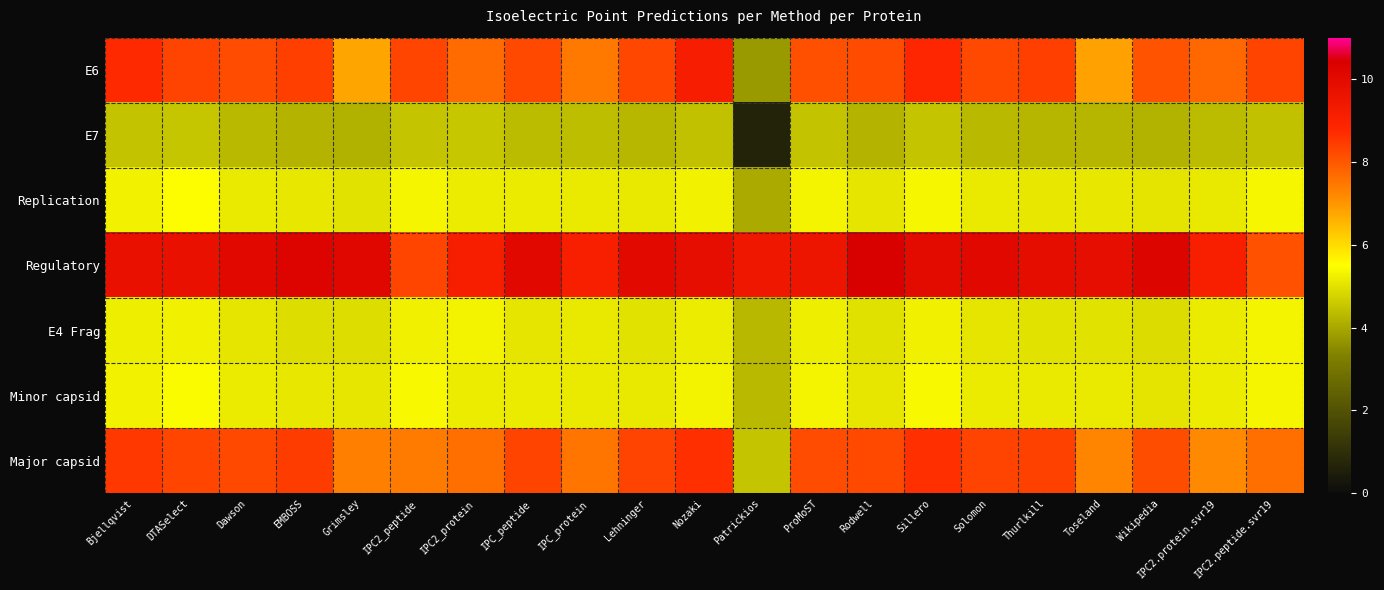

Reading right to left, what are all the values shown in this chart?

E6: IPC2.peptide.svr19=8.3	IPC2.protein.svr19=7.7	Wikipedia=8.1	Toseland=6.8	Thurlkill=8.4	Solomon=8.2	Sillero=8.8	Rodwell=8.2	ProMoST=8.1	Patrickios=3.8	Nozaki=9.2	Lehninger=8.3	IPC_protein=7.5	IPC_peptide=8.2	IPC2_protein=7.7	IPC2_peptide=8.3	Grimsley=6.8	EMBOSS=8.4	Dawson=8.2	DTASelect=8.3	Bjellqvist=8.7
E7: IPC2.peptide.svr19=4.4	IPC2.protein.svr19=4.3	Wikipedia=4.2	Toseland=4.3	Thurlkill=4.3	Solomon=4.3	Sillero=4.5	Rodwell=4.2	ProMoST=4.5	Patrickios=0.7	Nozaki=4.4	Lehninger=4.3	IPC_protein=4.4	IPC_peptide=4.3	IPC2_protein=4.5	IPC2_peptide=4.5	Grimsley=4.2	EMBOSS=4.2	Dawson=4.3	DTASelect=4.5	Bjellqvist=4.5
Replication: IPC2.peptide.svr19=5.4	IPC2.protein.svr19=5.1	Wikipedia=5.0	Toseland=5.1	Thurlkill=5.1	Solomon=5.2	Sillero=5.4	Rodwell=5.1	ProMoST=5.3	Patrickios=4.0	Nozaki=5.3	Lehninger=5.1	IPC_protein=5.2	IPC_peptide=5.2	IPC2_protein=5.2	IPC2_peptide=5.3	Grimsley=5.0	EMBOSS=5.1	Dawson=5.2	DTASelect=5.5	Bjellqvist=5.3
Regulatory: IPC2.peptide.svr19=8.1	IPC2.protein.svr19=9.1	Wikipedia=10.2	Toseland=9.8	Thurlkill=9.9	Solomon=10.1	Sillero=10.0	Rodwell=10.4	ProMoST=9.5	Patrickios=9.4	Nozaki=9.8	Lehninger=10.0	IPC_protein=9.1	IPC_peptide=10.1	IPC2_protein=9.1	IPC2_peptide=8.3	Grimsley=10.1	EMBOSS=10.2	Dawson=10.1	DTASelect=9.7	Bjellqvist=9.7
E4 Frag: IPC2.peptide.svr19=5.3	IPC2.protein.svr19=5.2	Wikipedia=4.9	Toseland=5.0	Thurlkill=5.0	Solomon=5.1	Sillero=5.3	Rodwell=5.0	ProMoST=5.2	Patrickios=4.3	Nozaki=5.2	Lehninger=5.0	IPC_protein=5.1	IPC_peptide=5.1	IPC2_protein=5.3	IPC2_peptide=5.3	Grimsley=4.9	EMBOSS=4.9	Dawson=5.1	DTASelect=5.3	Bjellqvist=5.2
Minor capsid: IPC2.peptide.svr19=5.3	IPC2.protein.svr19=5.2	Wikipedia=5.0	Toseland=5.1	Thurlkill=5.2	Solomon=5.2	Sillero=5.4	Rodwell=5.1	ProMoST=5.3	Patrickios=4.3	Nozaki=5.3	Lehninger=5.1	IPC_protein=5.1	IPC_peptide=5.2	IPC2_protein=5.2	IPC2_peptide=5.4	Grimsley=5.1	EMBOSS=5.1	Dawson=5.2	DTASelect=5.4	Bjellqvist=5.3
Major capsid: IPC2.peptide.svr19=7.6	IPC2.protein.svr19=7.2	Wikipedia=8.2	Toseland=7.3	Thurlkill=8.3	Solomon=8.3	Sillero=8.6	Rodwell=8.2	ProMoST=8.2	Patrickios=4.5	Nozaki=8.7	Lehninger=8.3	IPC_protein=7.5	IPC_peptide=8.3	IPC2_protein=7.6	IPC2_peptide=7.4	Grimsley=7.3	EMBOSS=8.4	Dawson=8.2	DTASelect=8.3	Bjellqvist=8.5